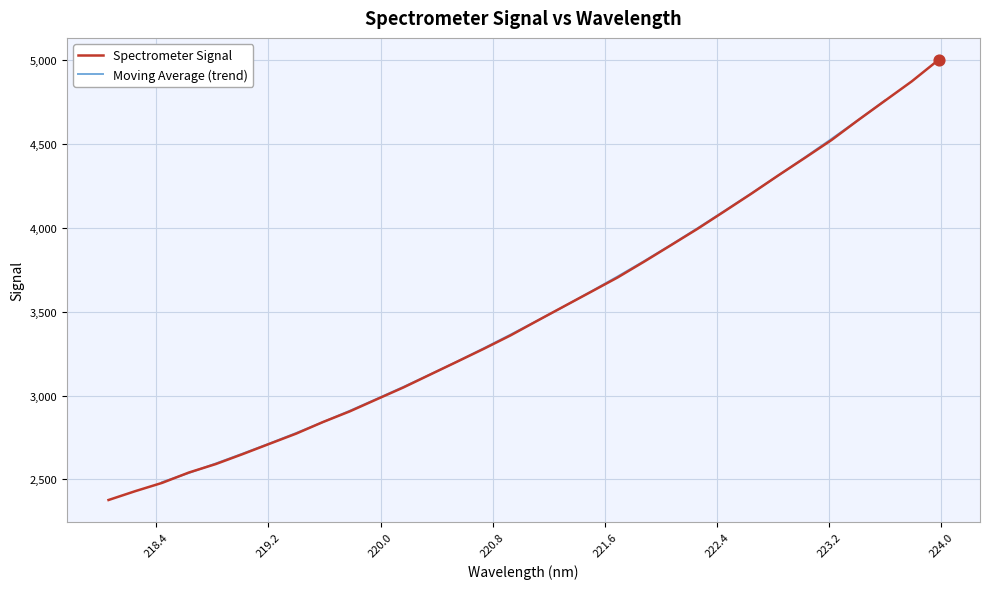

What is the change in value from 222.0721 to 222.8355?

+415.0